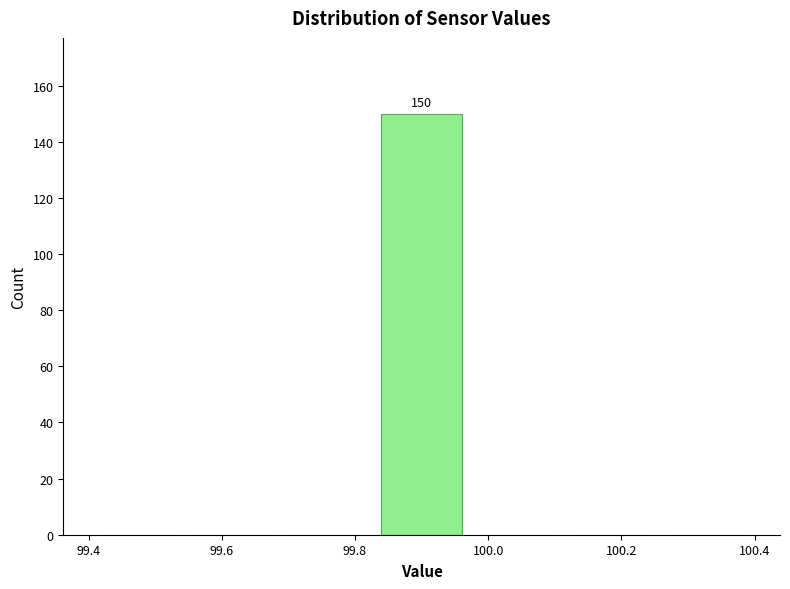

Which range on the x-axis has the tallest bar?

99.82 to 99.98